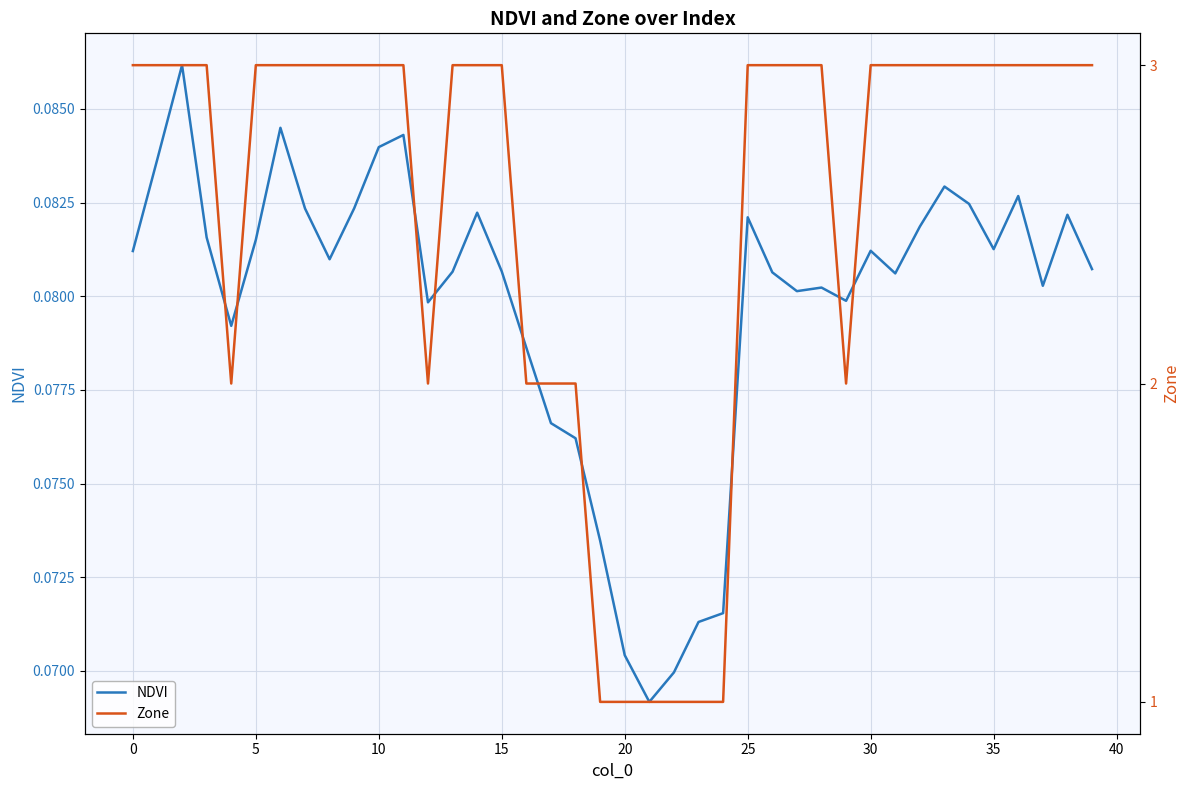

Count the Zone values in the range 2 to 3.

34